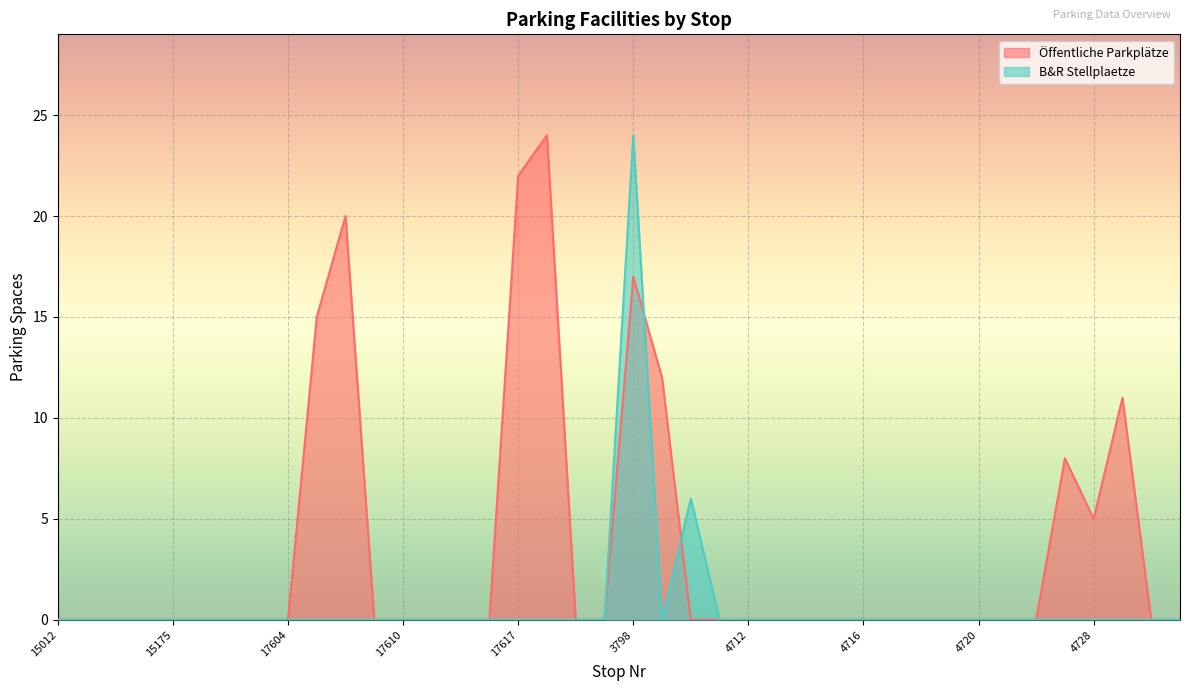

At which category is the sum across all series the highest?

3798